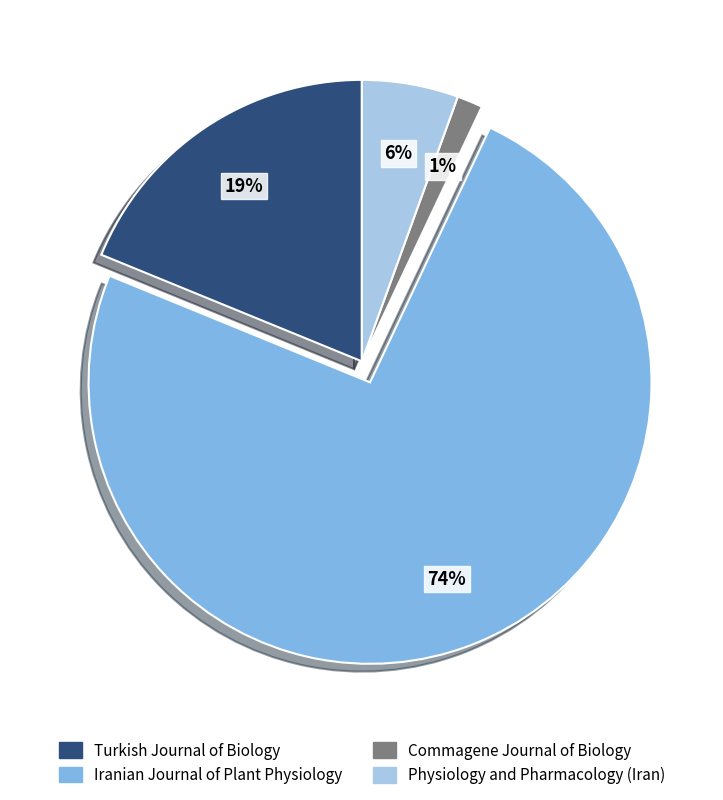

Count the number of slices in the pie.

4